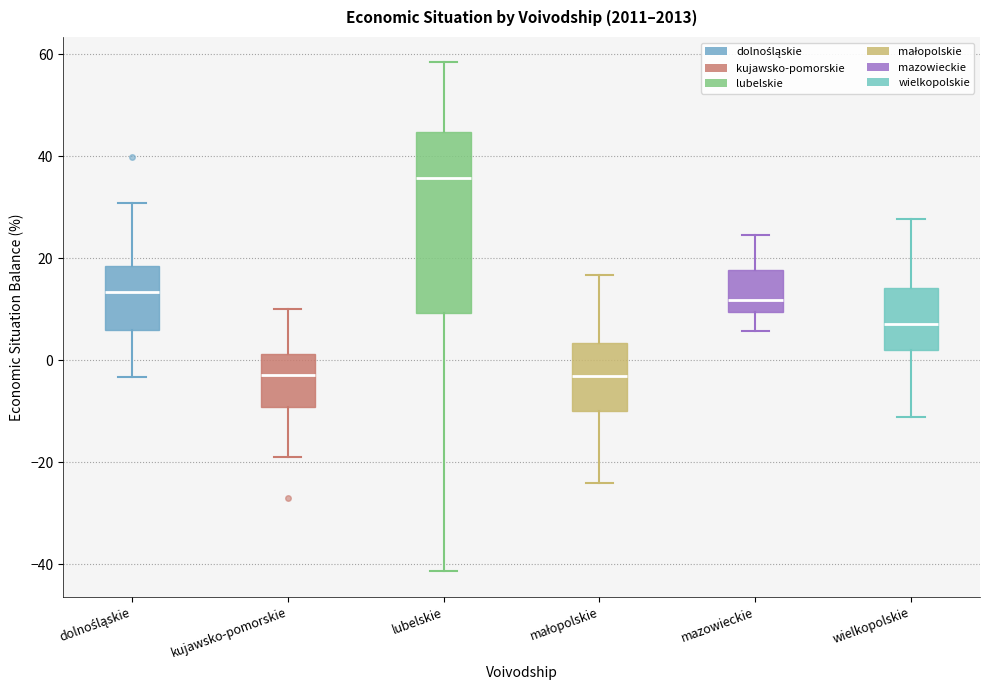

Which box is the tallest, from its lower edge to its upper edge?

lubelskie